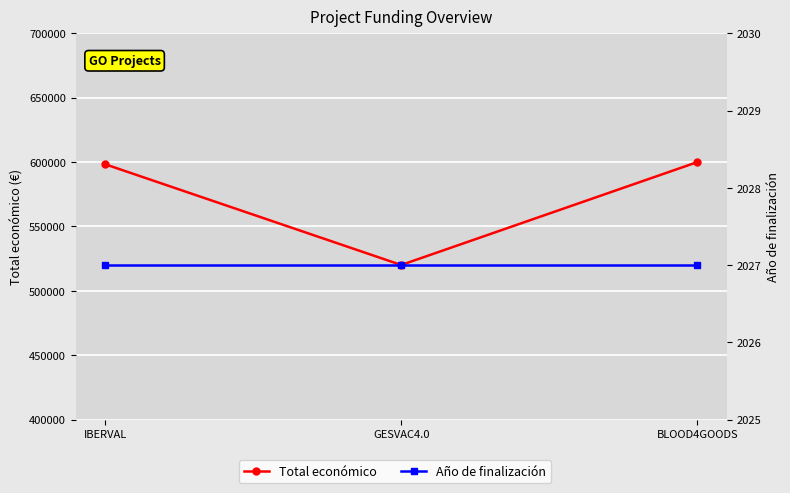

Rank the series by their maximum value, from lowest to highest.

Año de finalización, Total económico